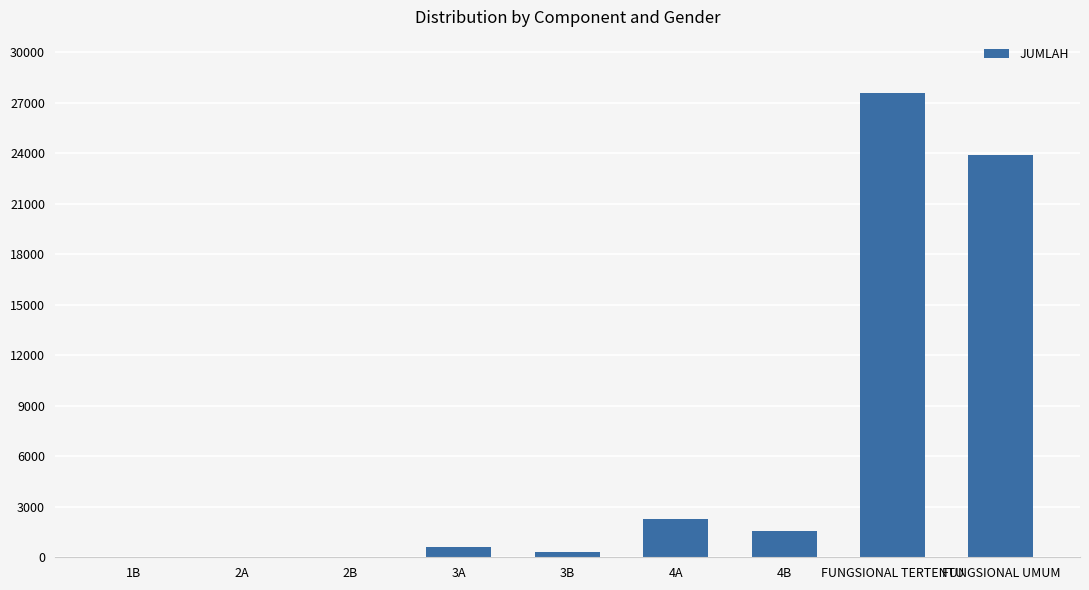

What is the change in value from 2A to FUNGSIONAL UMUM?

+23873